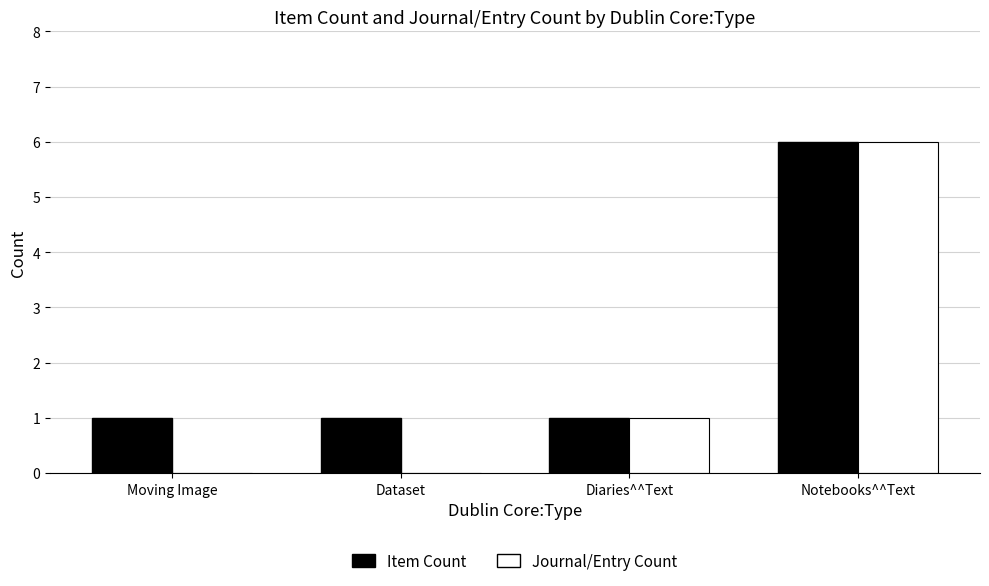

The value of Item Count at Notebooks^^Text is 6. True or false?

True